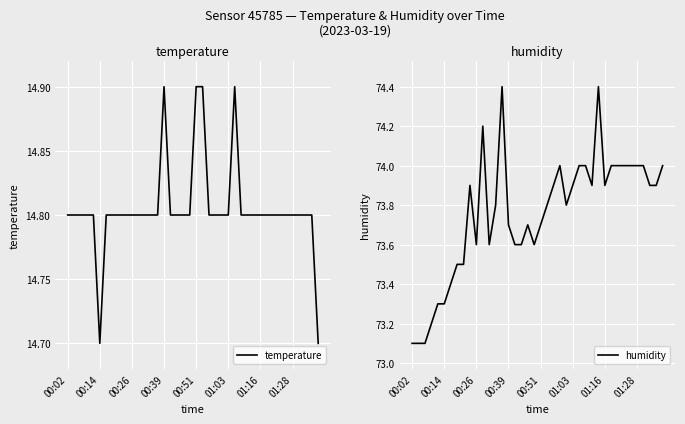

True or false: temperature and humidity cross at least once.

False